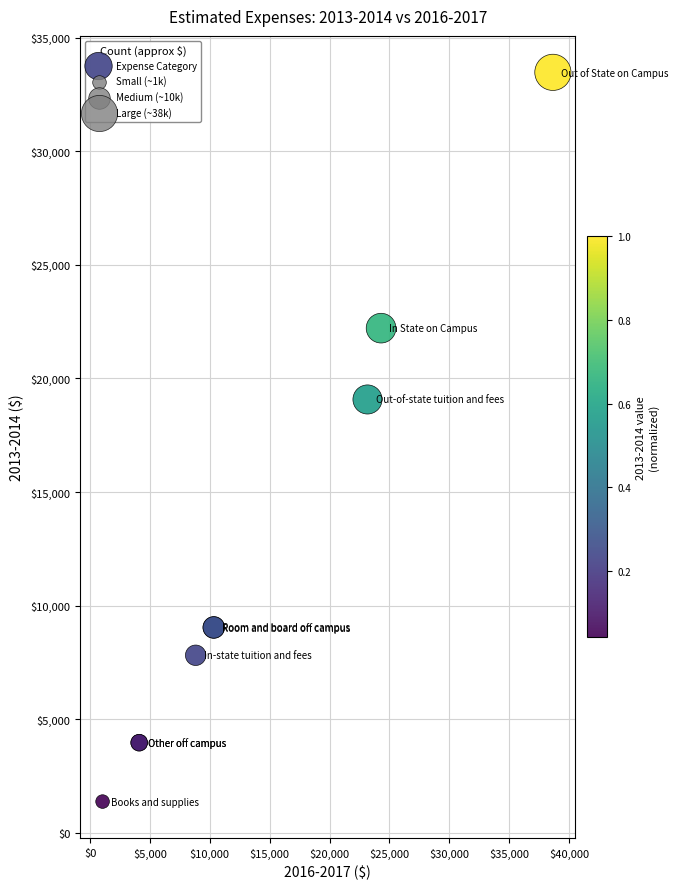

What Y value in the scatter plot is closest to 17424?

19074